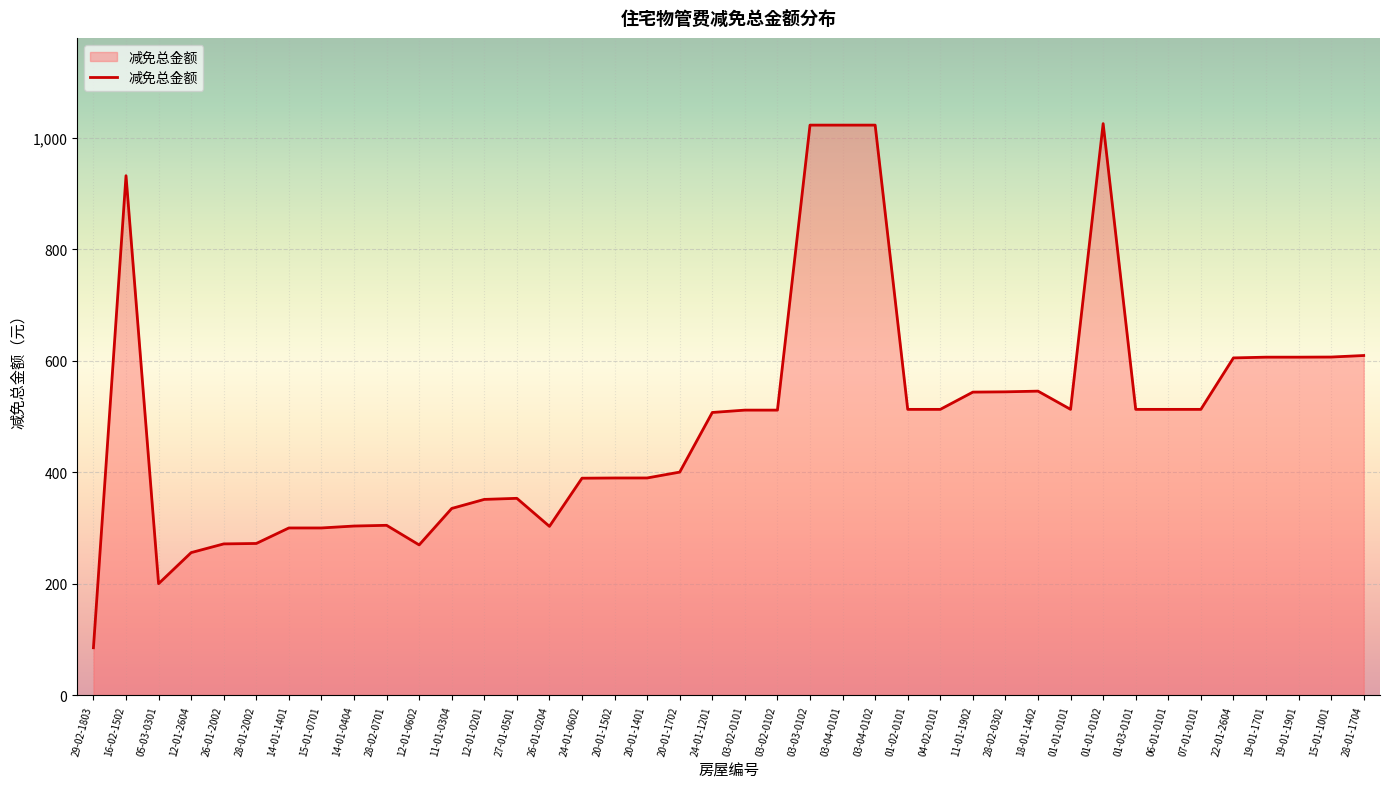

What position from the left is 28-02-0701?

10